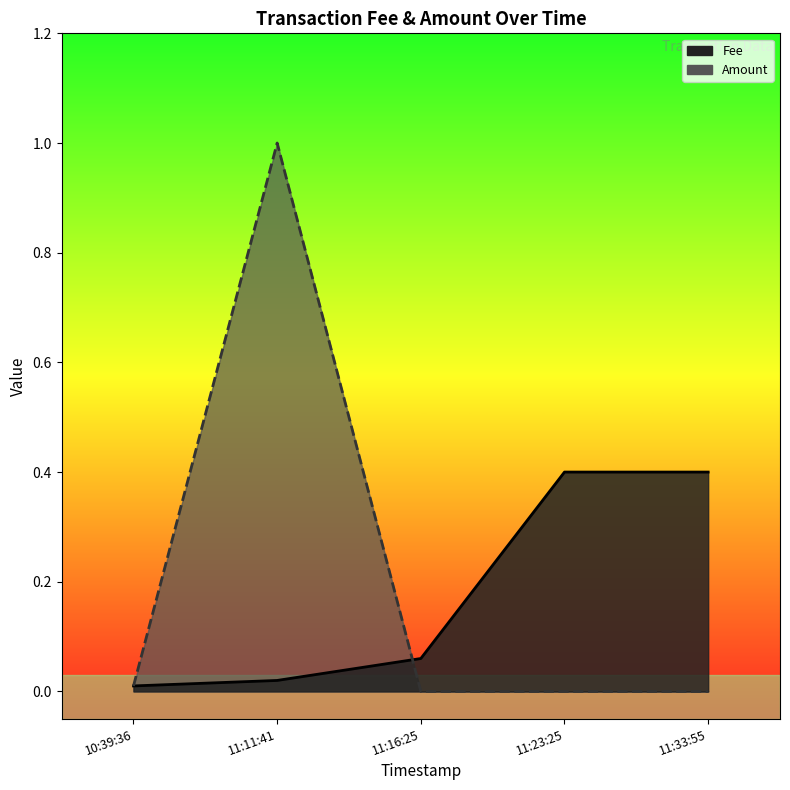

Which series has the largest range (max minus min)?

Amount